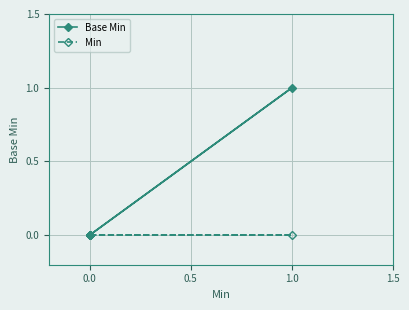

What is the sum of all Base Min values?

1